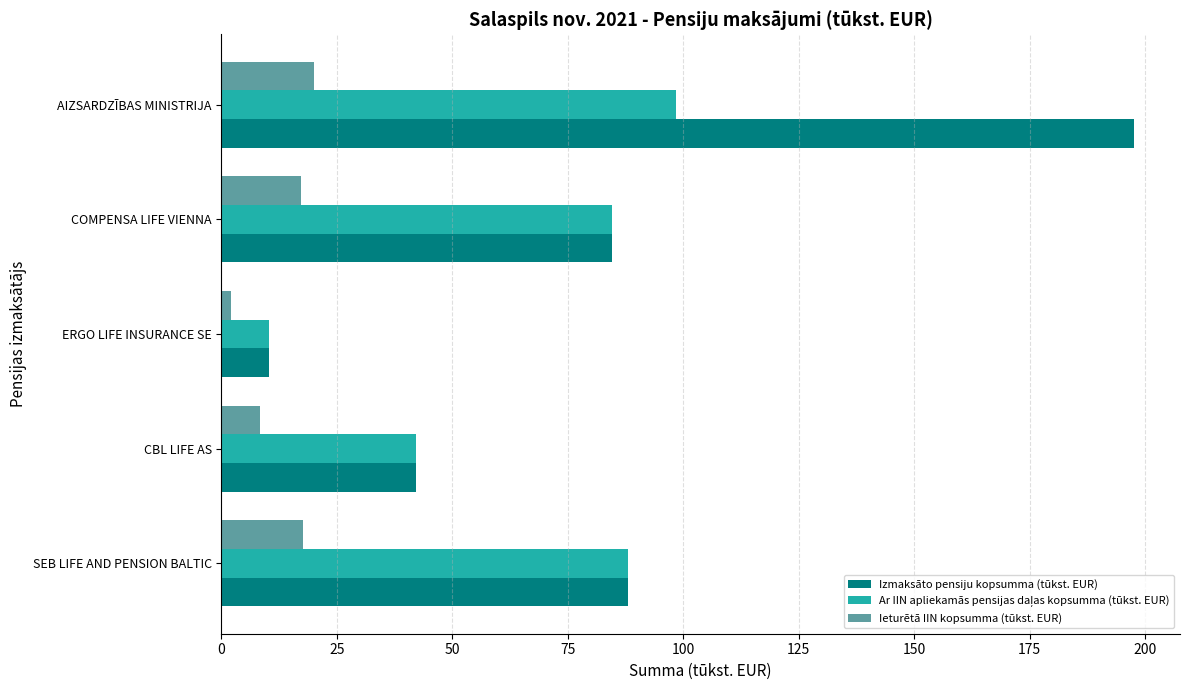

Count the number of categories in the chart.

5